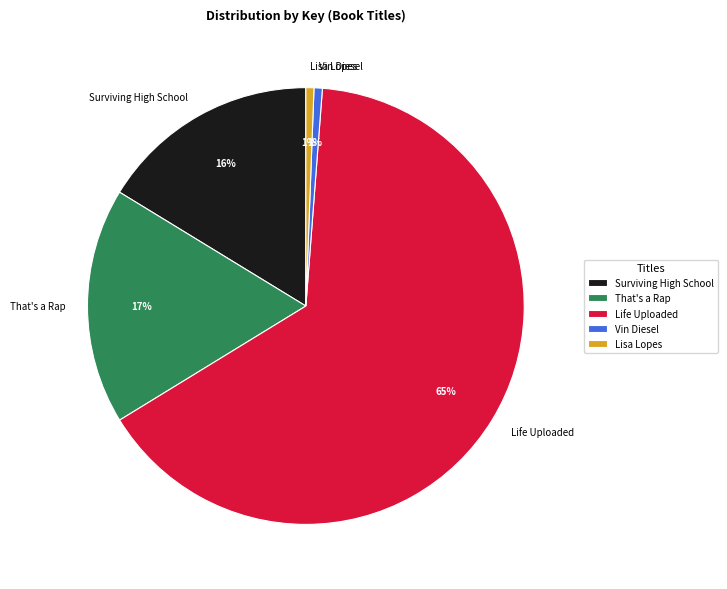

To the nearest percent, what is the combined percentage of That's a Rap and Vin Diesel?

18%